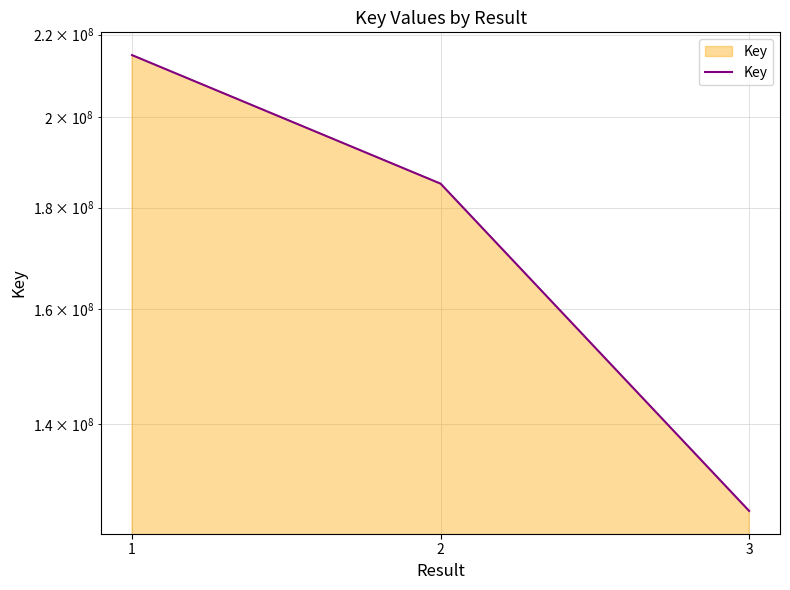

Where does the data first go above 185060287?

1